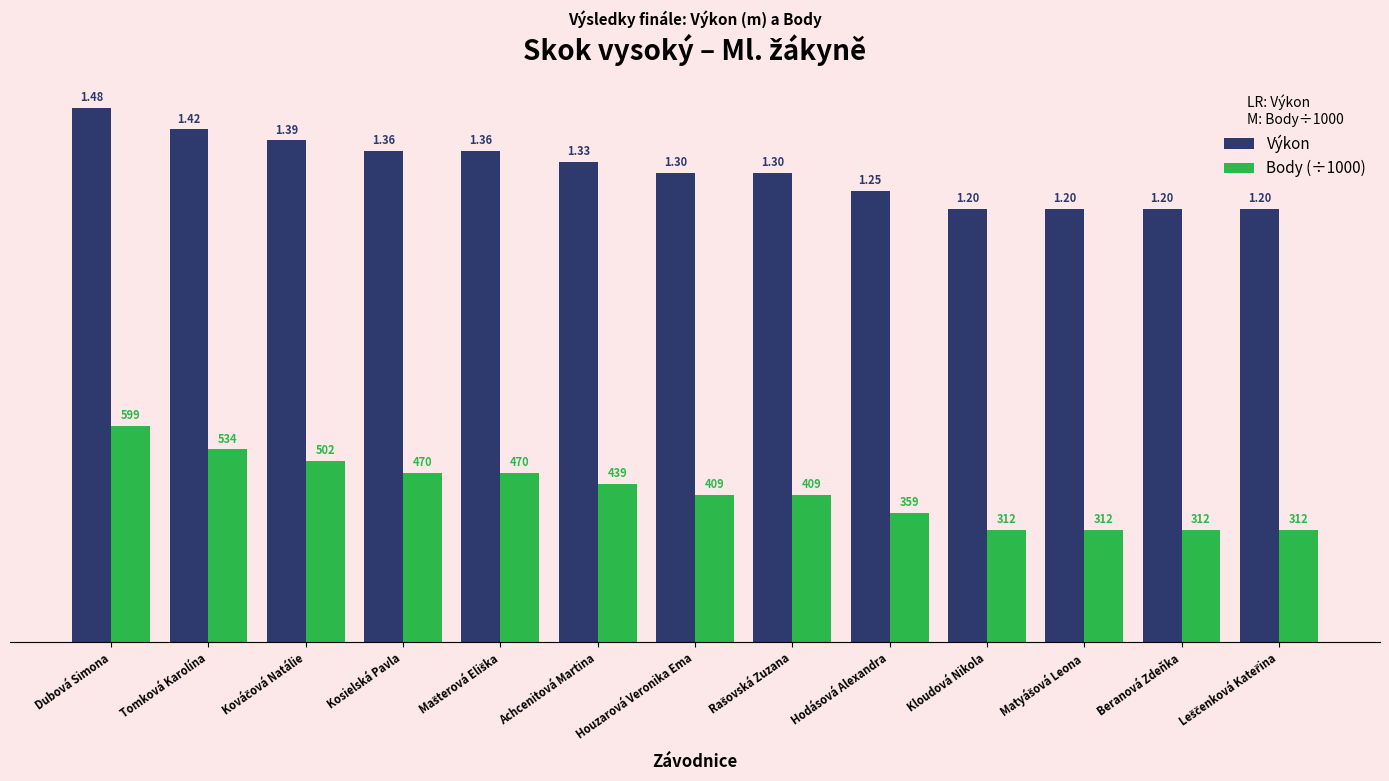

What is the sum of all Výkon values?

17.0